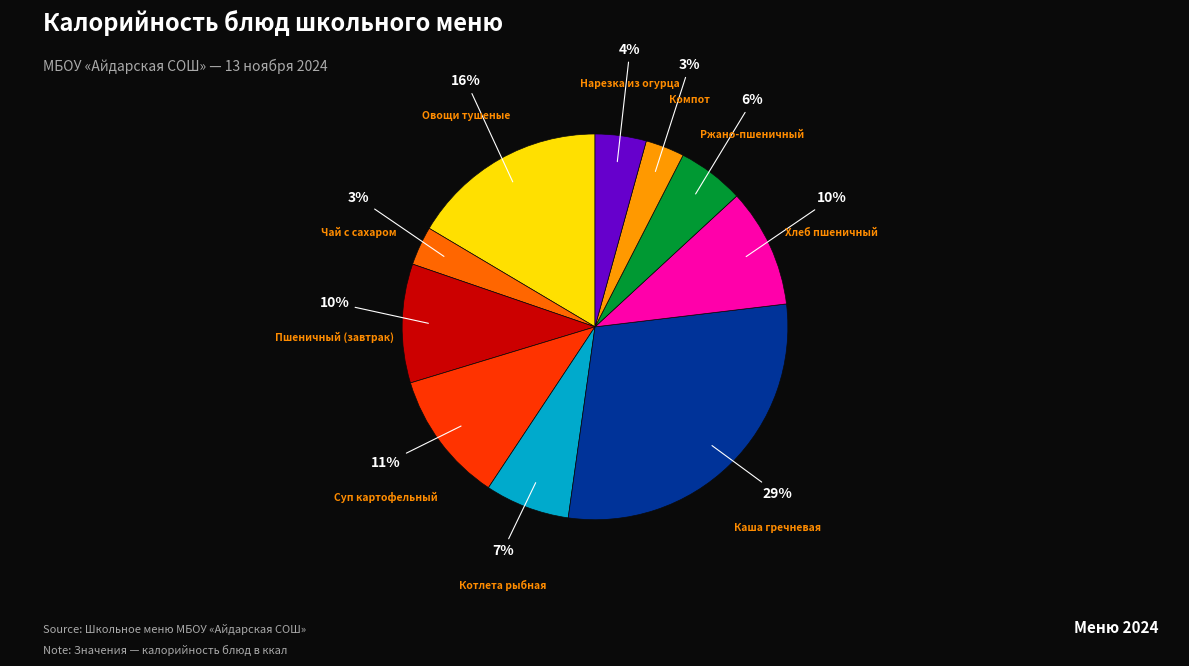

Is Котлета рыбная the majority of the pie?

No